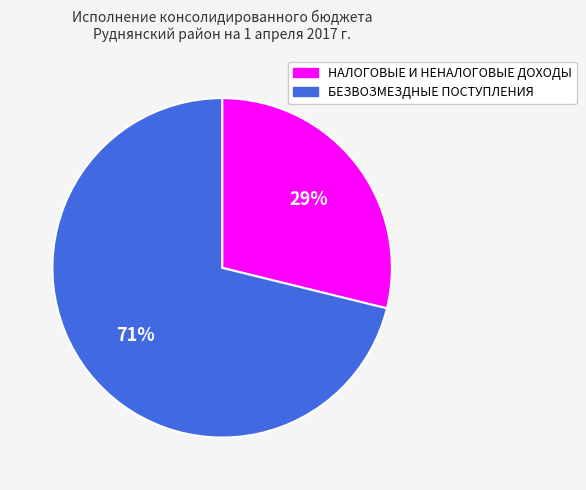

Rank the categories by value from highest to lowest.

БЕЗВОЗМЕЗДНЫЕ ПОСТУПЛЕНИЯ, НАЛОГОВЫЕ И НЕНАЛОГОВЫЕ ДОХОДЫ